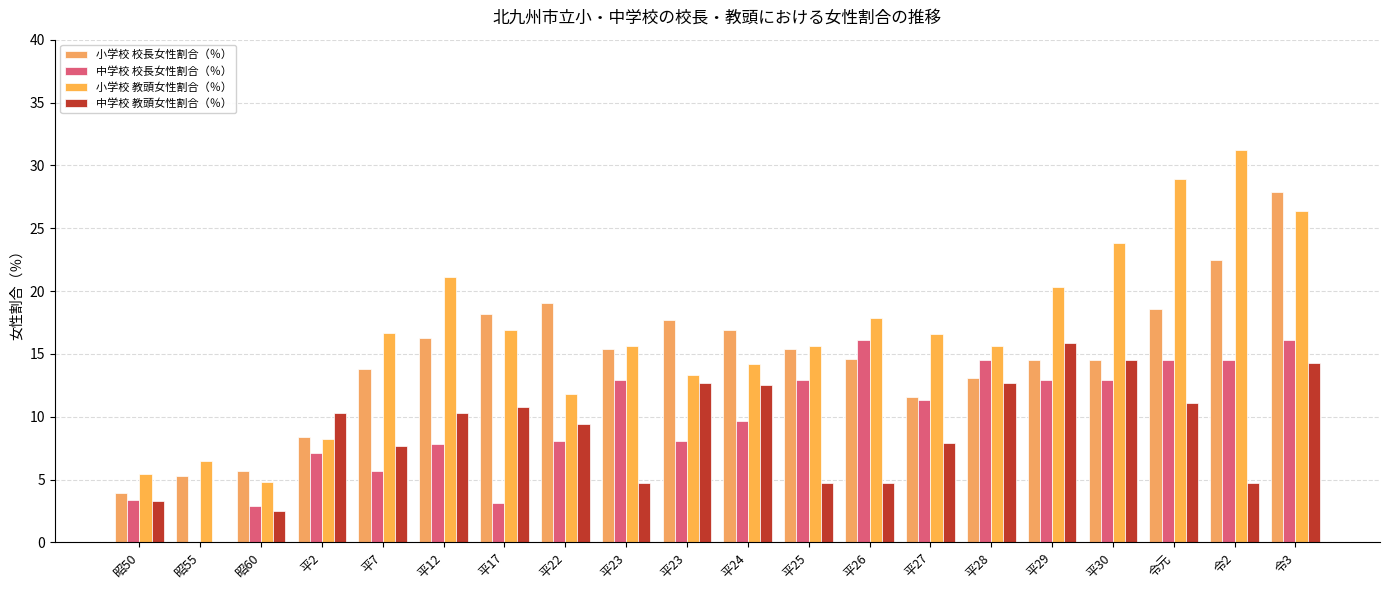

What is the average value of the 中学校 校長女性割合（％） series?

9.7